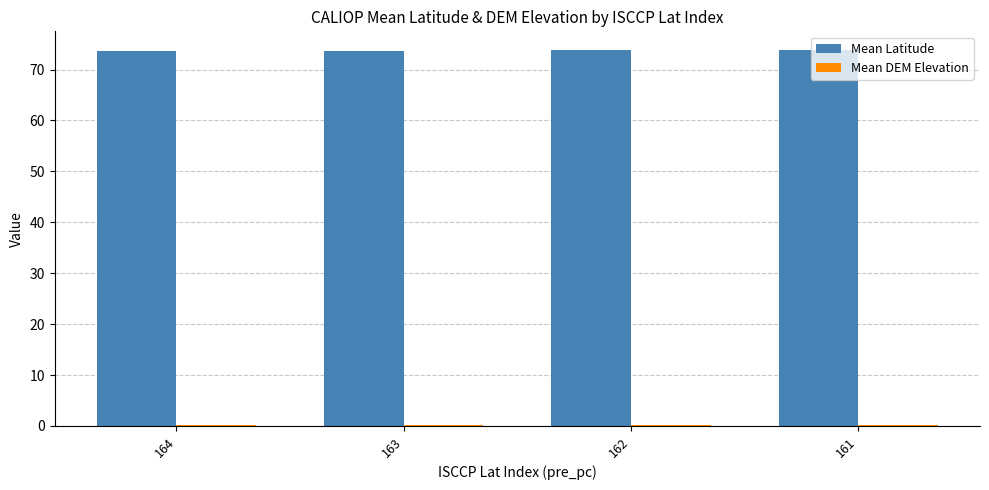

What is the maximum value shown in the chart?

73.8